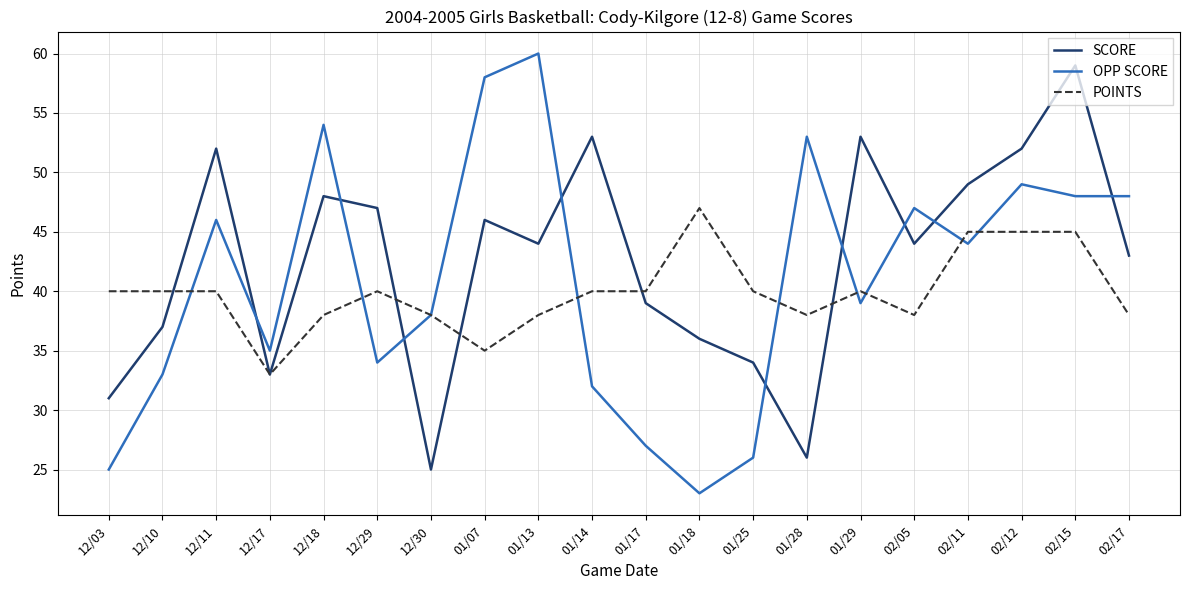

What is the smallest value displayed?

23